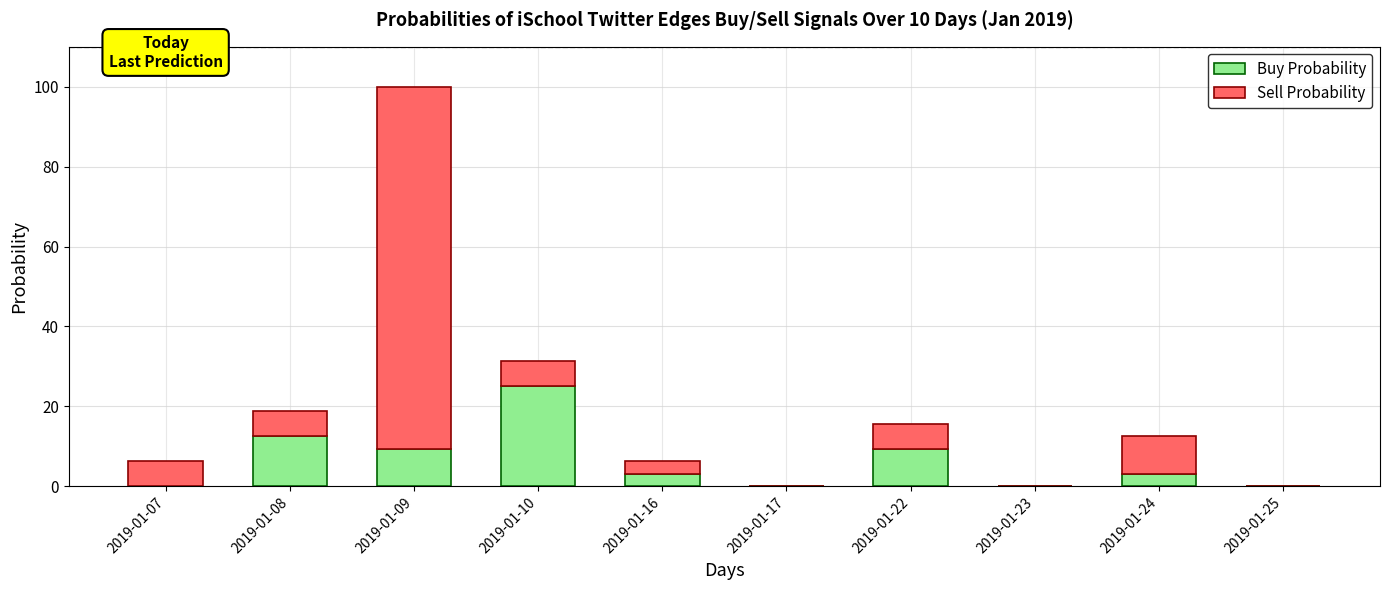

Reading left to right, transcribe the values for Buy Probability.

2019-01-07=0.0	2019-01-08=12.5	2019-01-09=9.4	2019-01-10=25.0	2019-01-16=3.1	2019-01-17=0.0	2019-01-22=9.4	2019-01-23=0.0	2019-01-24=3.1	2019-01-25=0.0